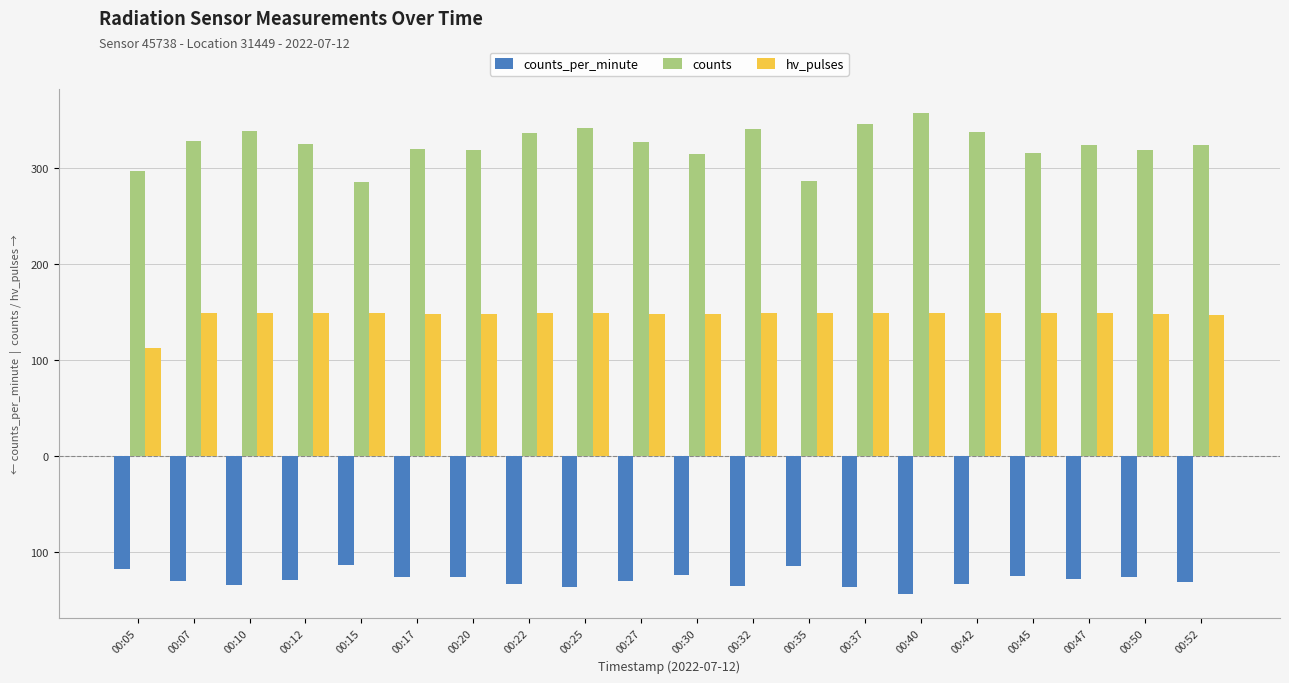

At which category does the chart reach its minimum across all series?

00:40